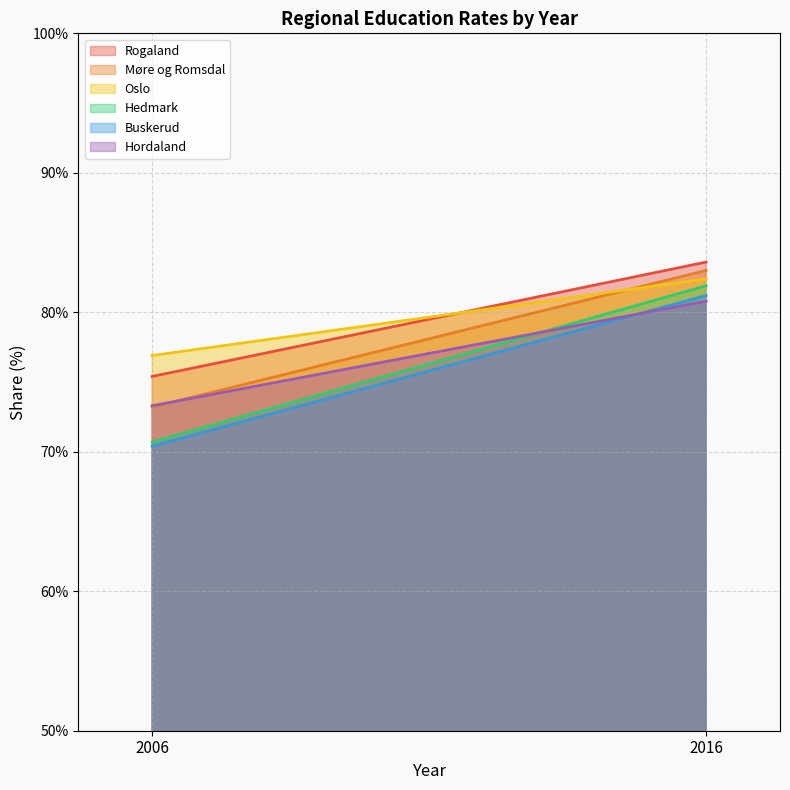

How many series are shown in this chart?

6